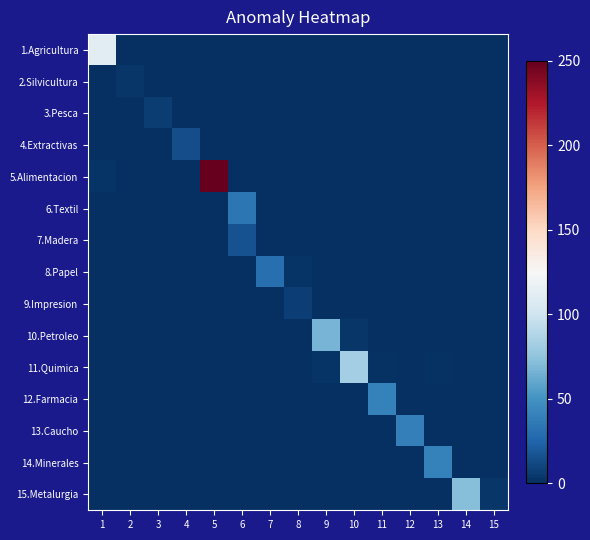

Between 3 and 12, which is larger?

3